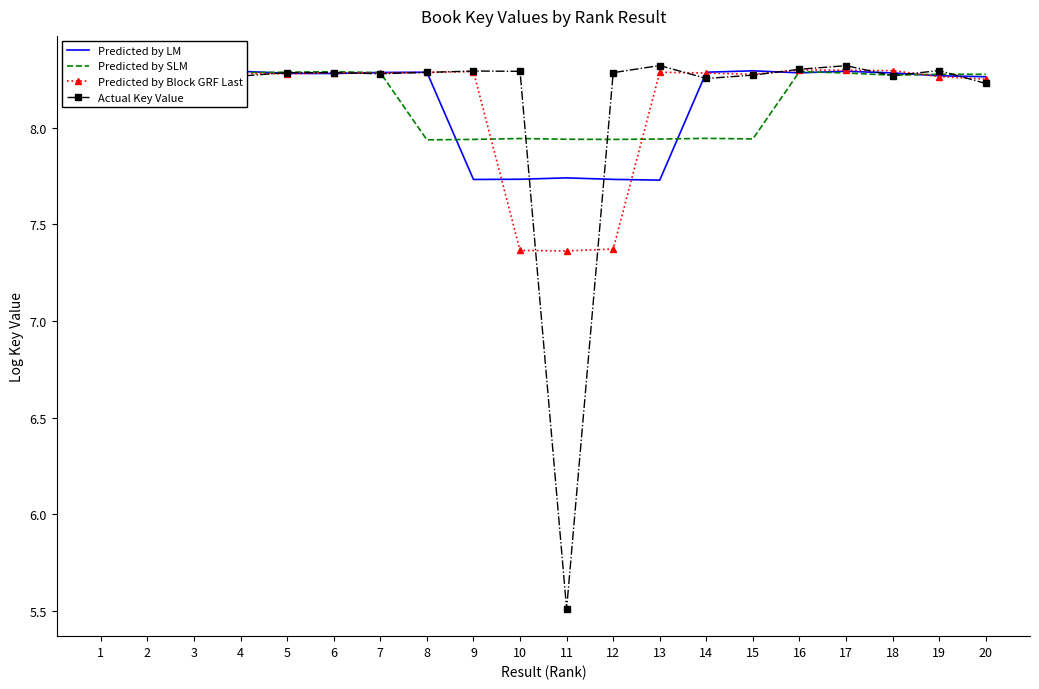

List the series in order of their peak value, lowest first.

Predicted by SLM, Predicted by Block GRF Last, Predicted by LM, Actual Key Value